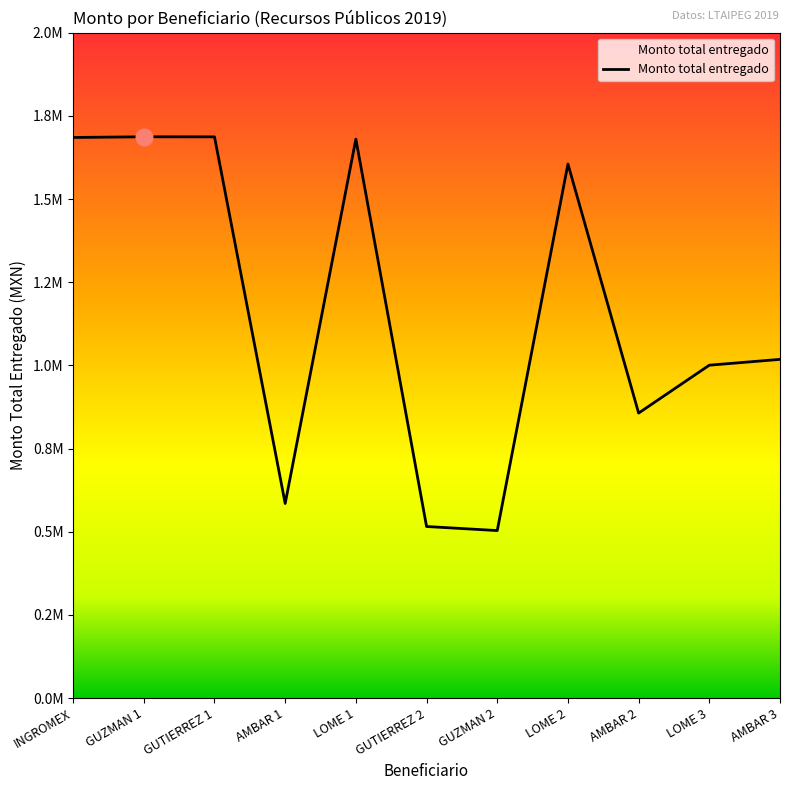

Read the value at GUZMAN 1.

1687033.5